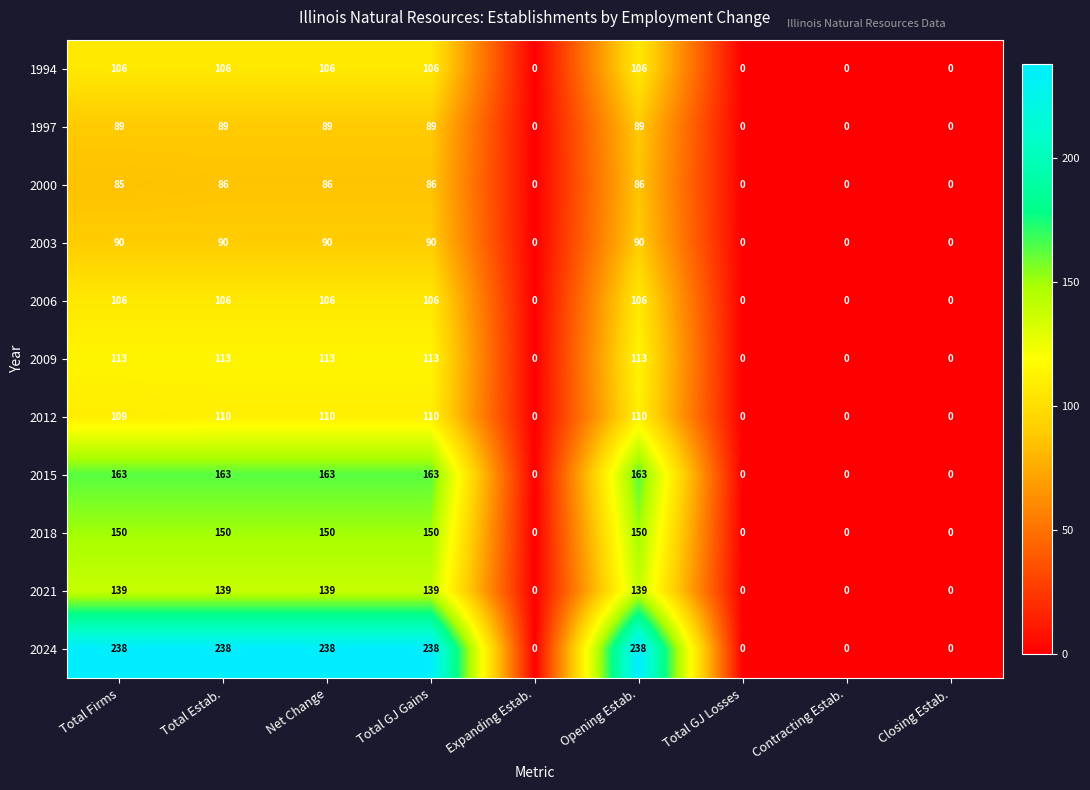

Is it true that 2024 equals 0 at Expanding Estab.?

True